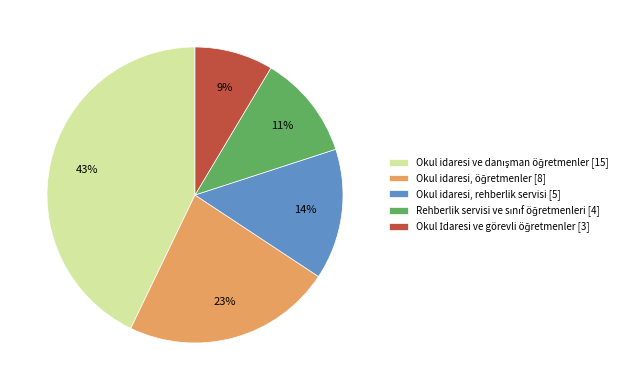

The Okul idaresi, rehberlik servisi [5] slice represents 14% of the pie. True or false?

True